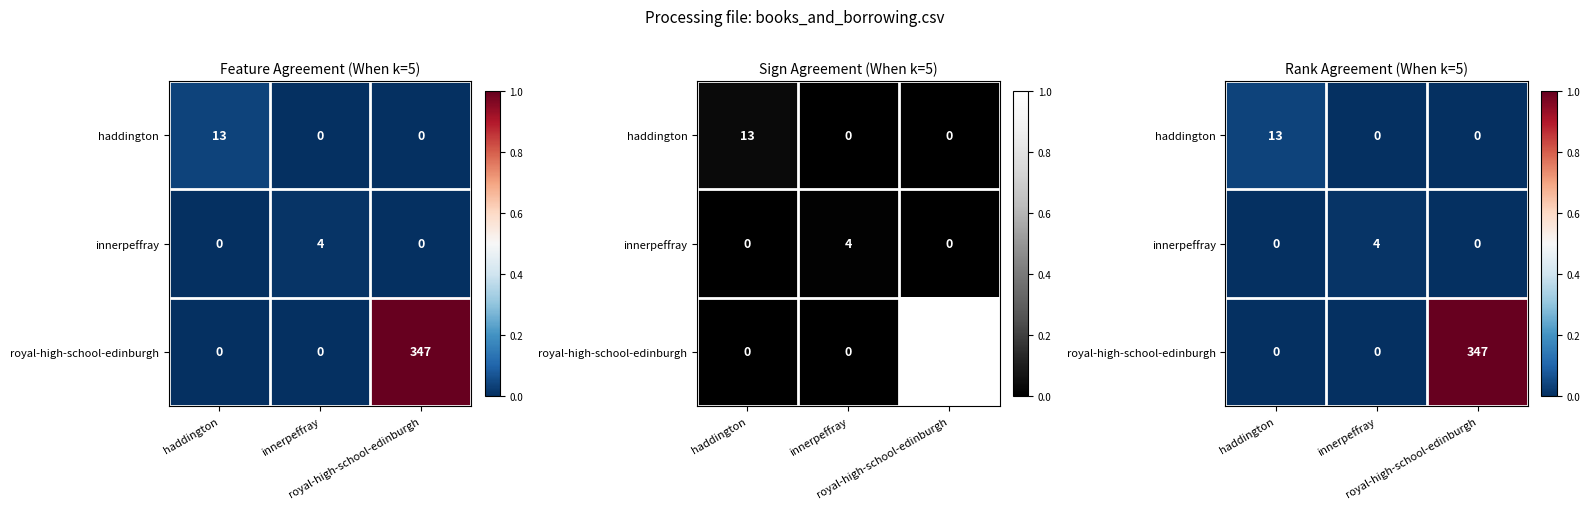

How many values in the haddington series exceed 0?

1